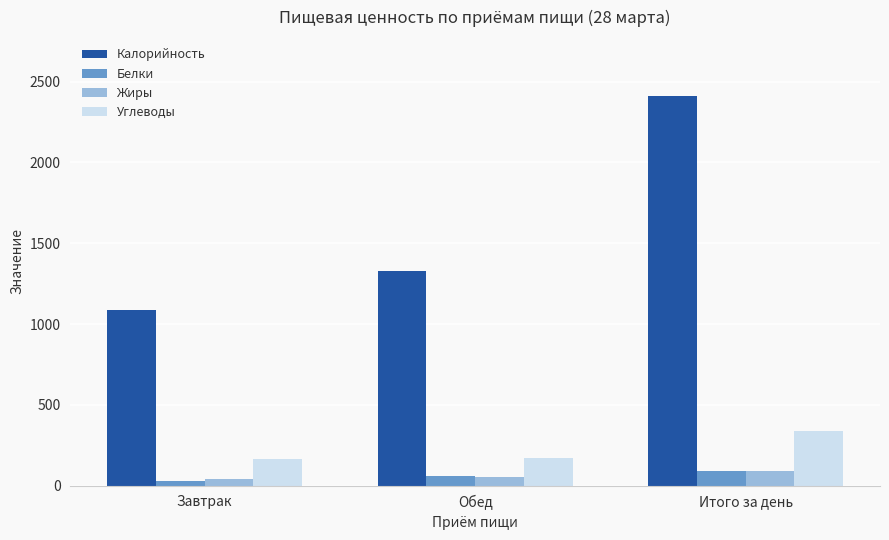

What is the total value across all series at Итого за день?

2933.5